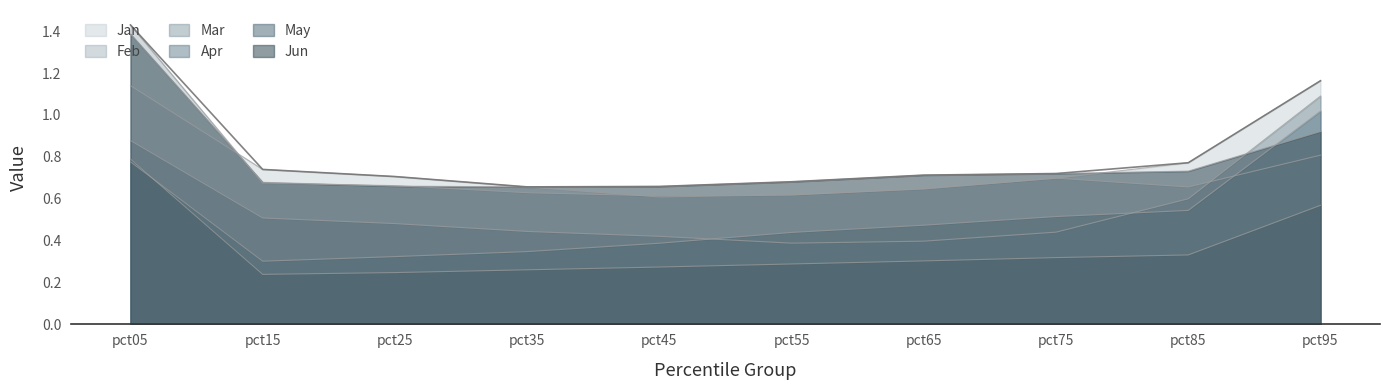

True or false: Apr has a value of 0.5 at pct85.

True